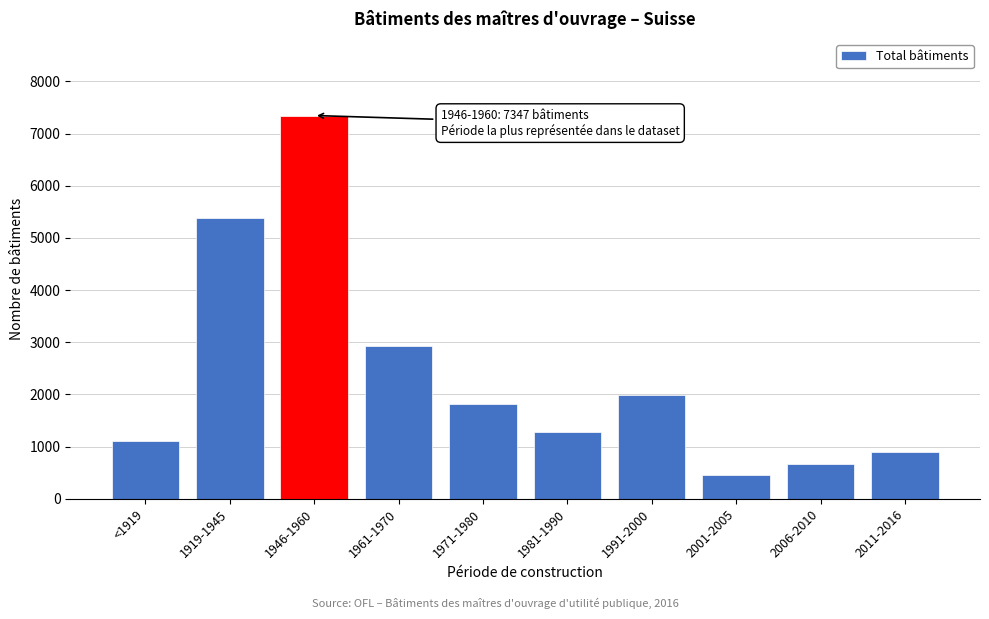

Reading right to left, transcribe all the data shown in this chart.

2011-2016=903	2006-2010=671	2001-2005=460	1991-2000=1997	1981-1990=1281	1971-1980=1826	1961-1970=2935	1946-1960=7347	1919-1945=5374	<1919=1100